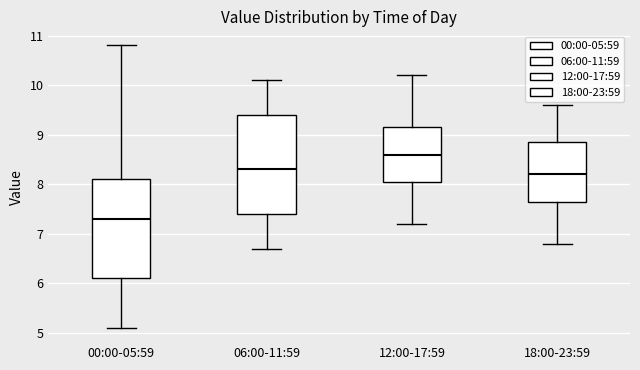

Reading left to right, read every box against the y-axis: the position of its median line, the range the box covers, and the ends of its whiskers. The values are not printed on the chart, so give them approximately, as read against the axis.

00:00-05:59: median 7.3, box 6.1 to 8.1, whiskers 5.1 to 10.8
06:00-11:59: median 8.3, box 7.4 to 9.4, whiskers 6.7 to 10.1
12:00-17:59: median 8.6, box 8.1 to 9.2, whiskers 7.2 to 10.2
18:00-23:59: median 8.2, box 7.7 to 8.9, whiskers 6.8 to 9.6